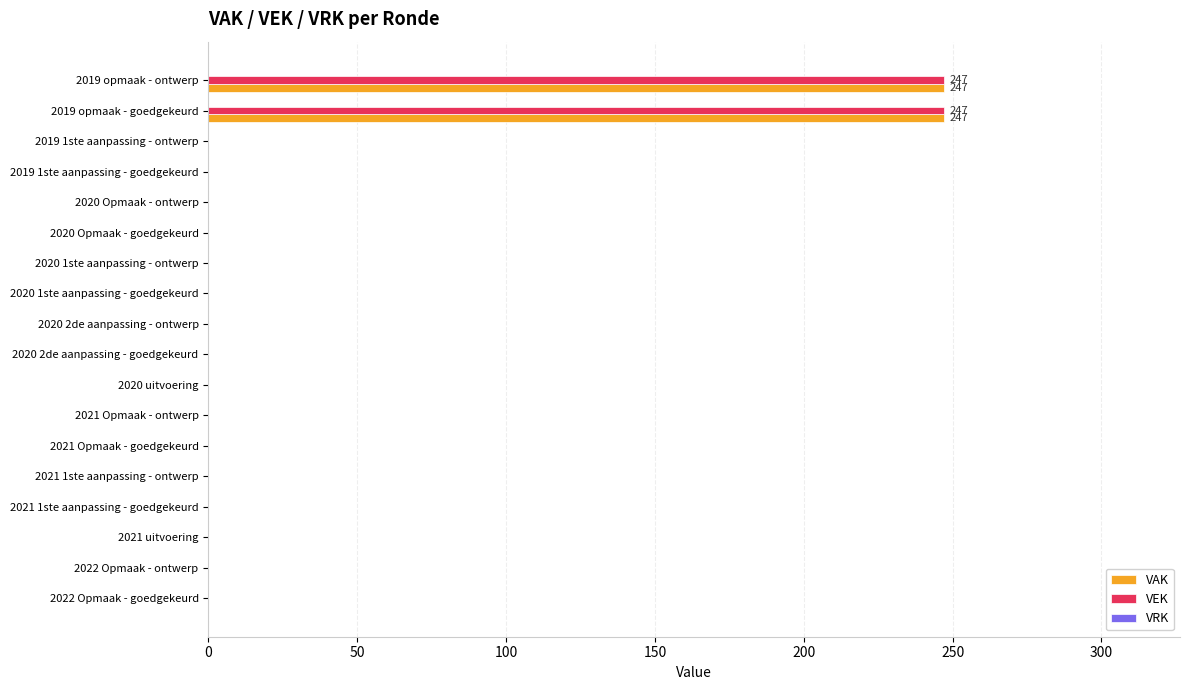

What is the sum of all VEK values?

494